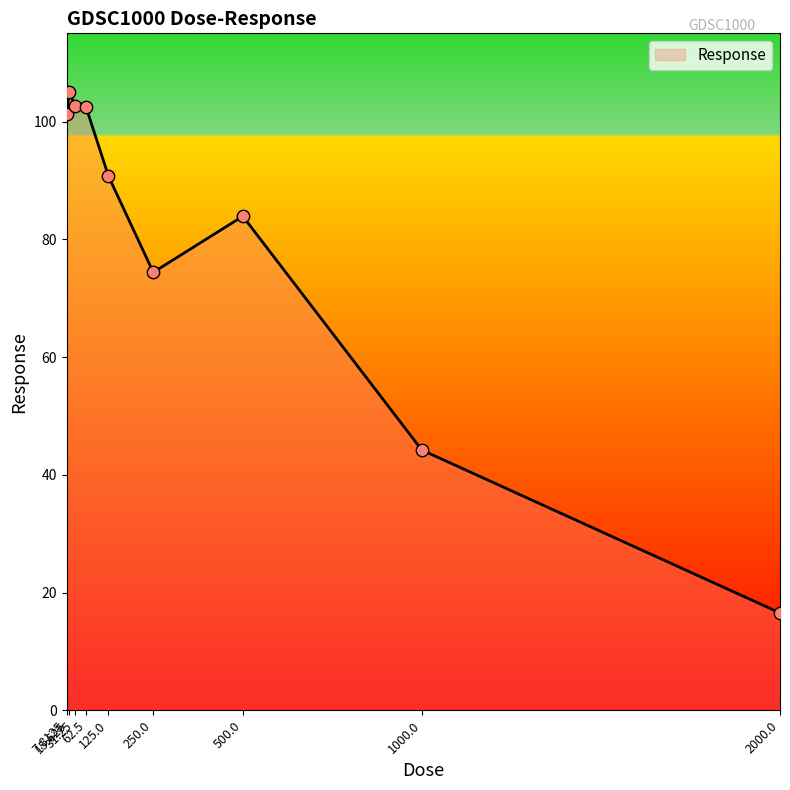

What is the change in value from 62.5 to 250.0?

-28.0